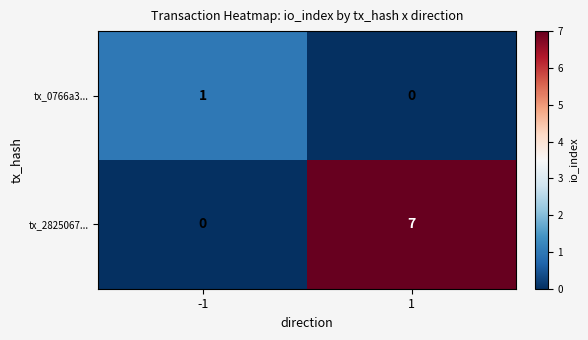

Is it true that tx_2825067... equals 7 at 1?

True